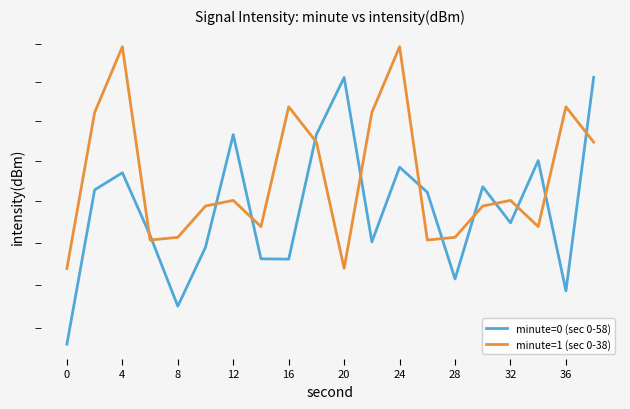

What is the average value of the minute=0 (sec 0-58) series?

124.6